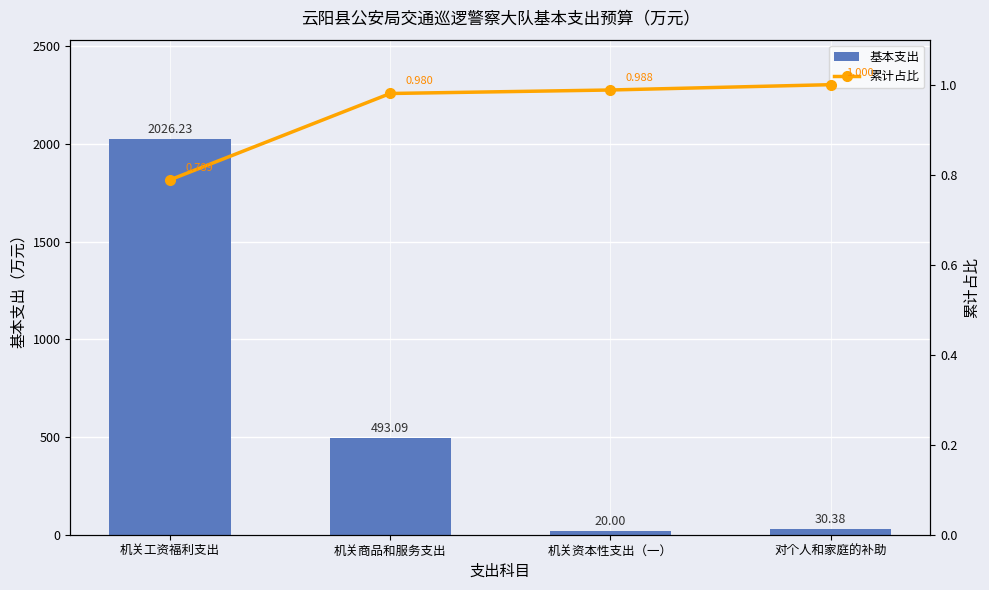

How many categories are shown in the chart?

4